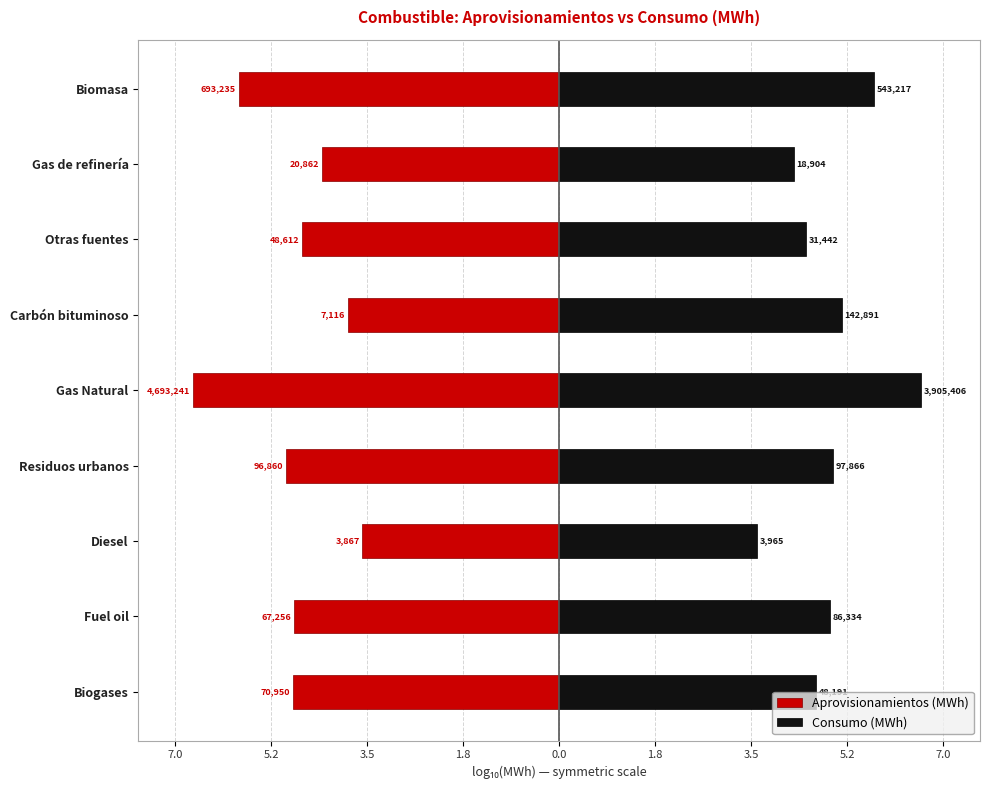

What is the minimum value shown in the chart?

-6.7